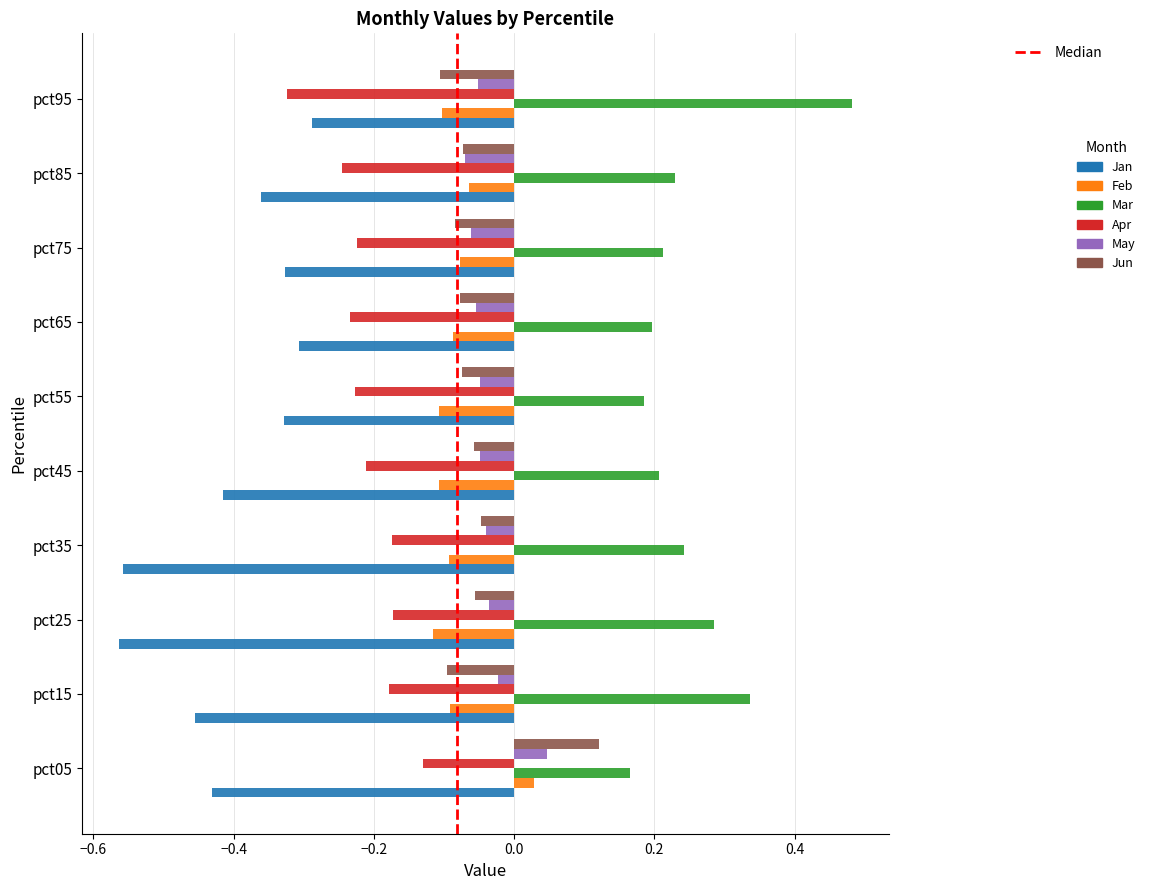

Between pct25 and pct85, which series saw the biggest shift?

Jan